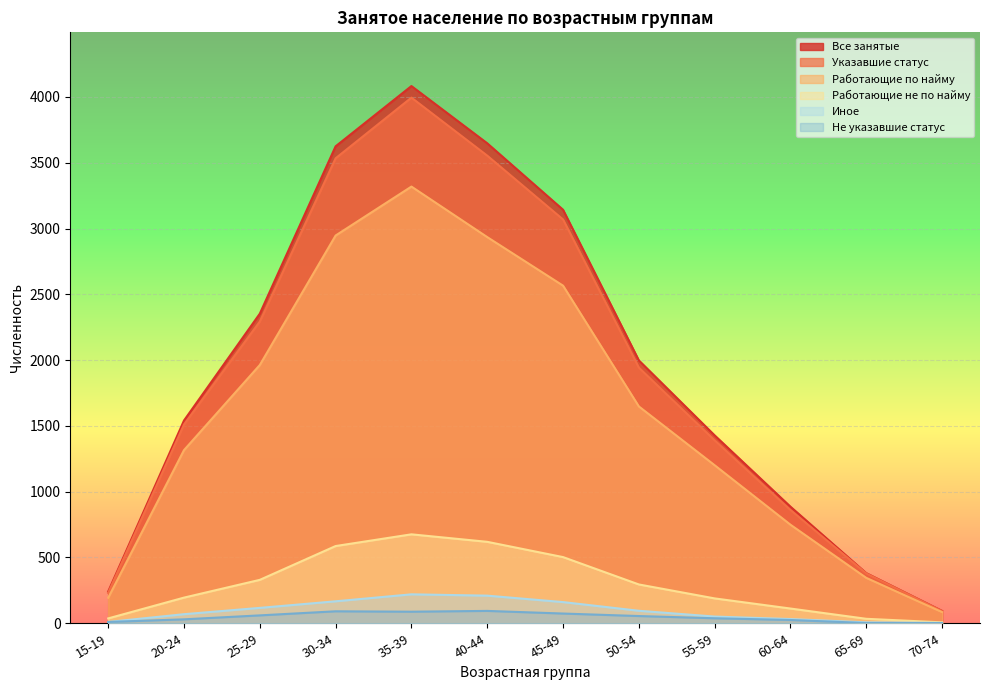

Which category has the highest value across all series?

35-39